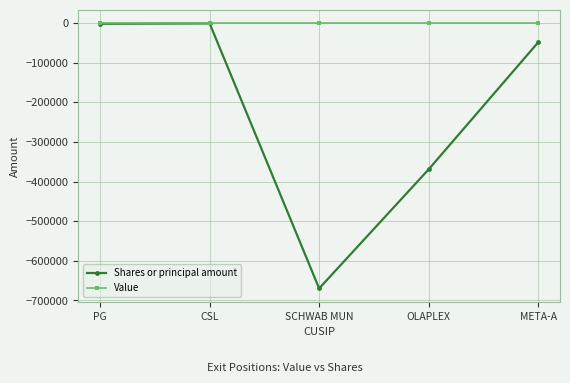

Which series has the widest spread of values?

Shares or principal amount